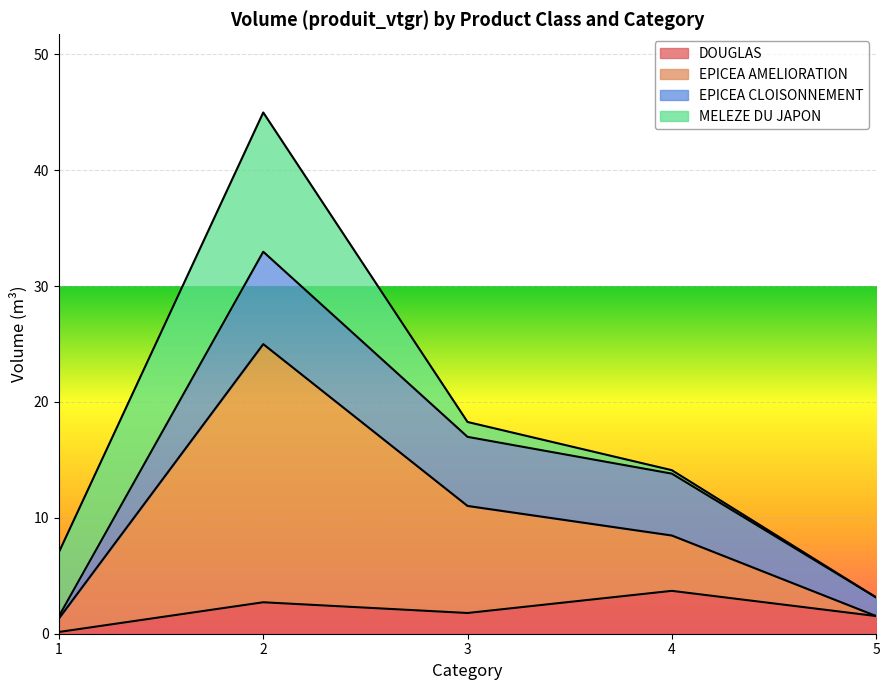

What is the total value across all series at 5?

3.1